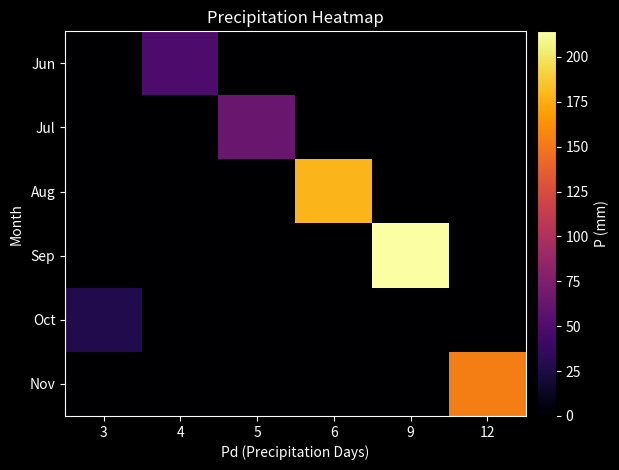

What is the difference between the highest and lowest values at 3?

27.9